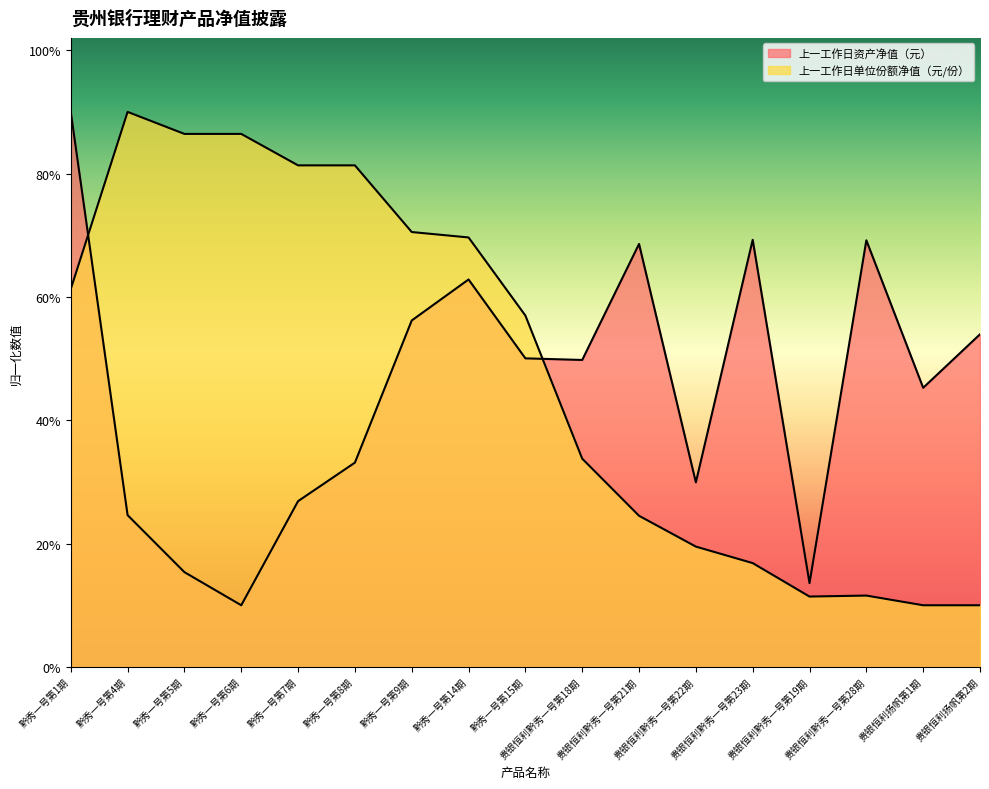

How many 上一工作日资产净值（元） values are between 0 and 1?

17